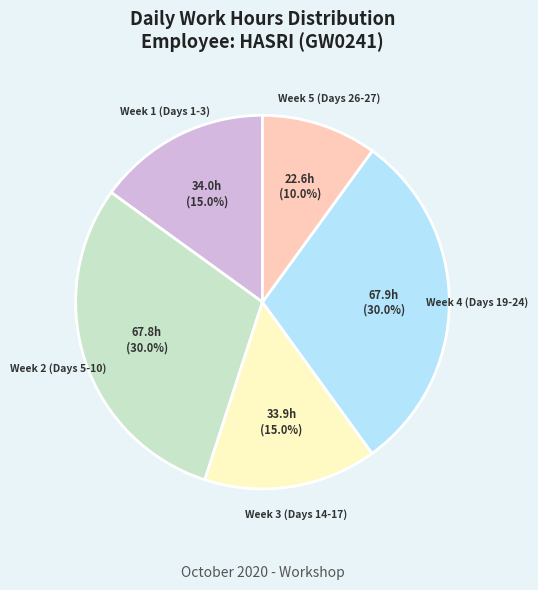

Does any single category account for the majority?

No